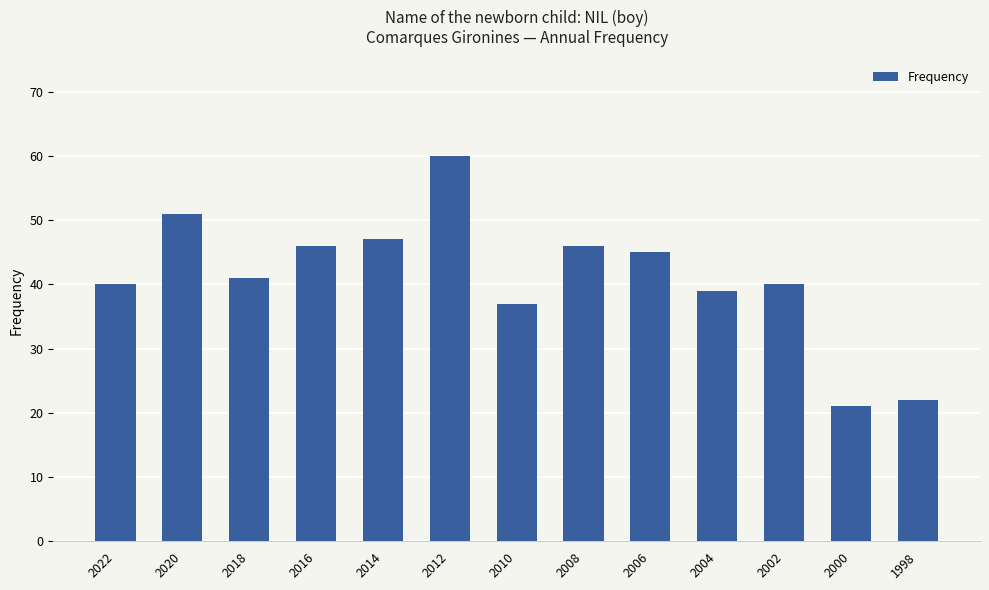

Approximately how many times larger is the value at 2010 compared to 2012?

0.6